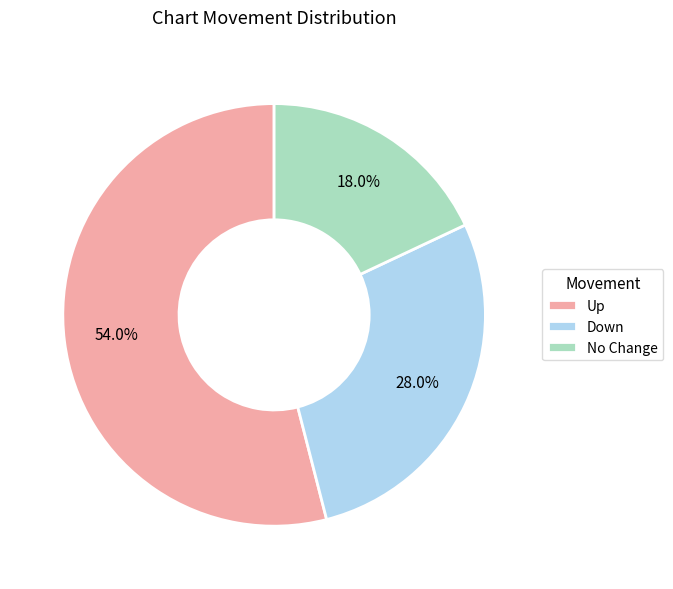

How many segments does this pie chart have?

3